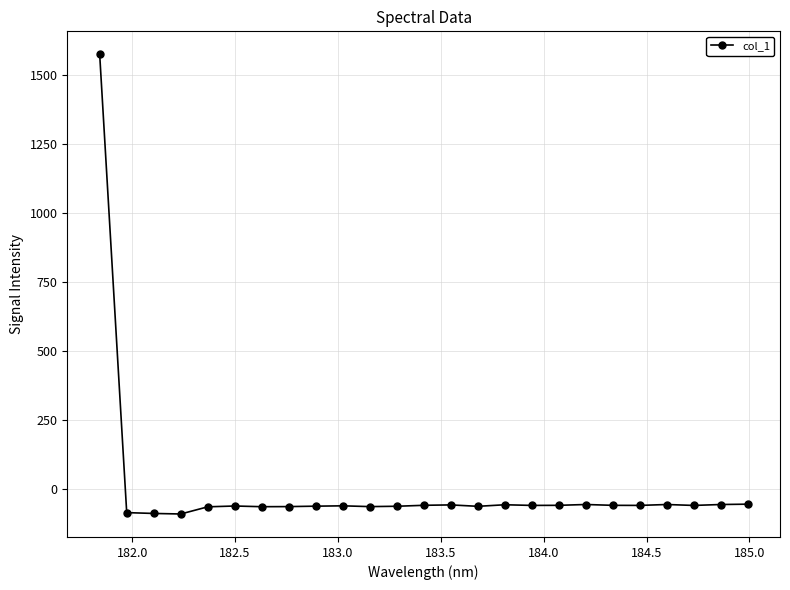

What is the value of the 16th point from the left?

-55.6